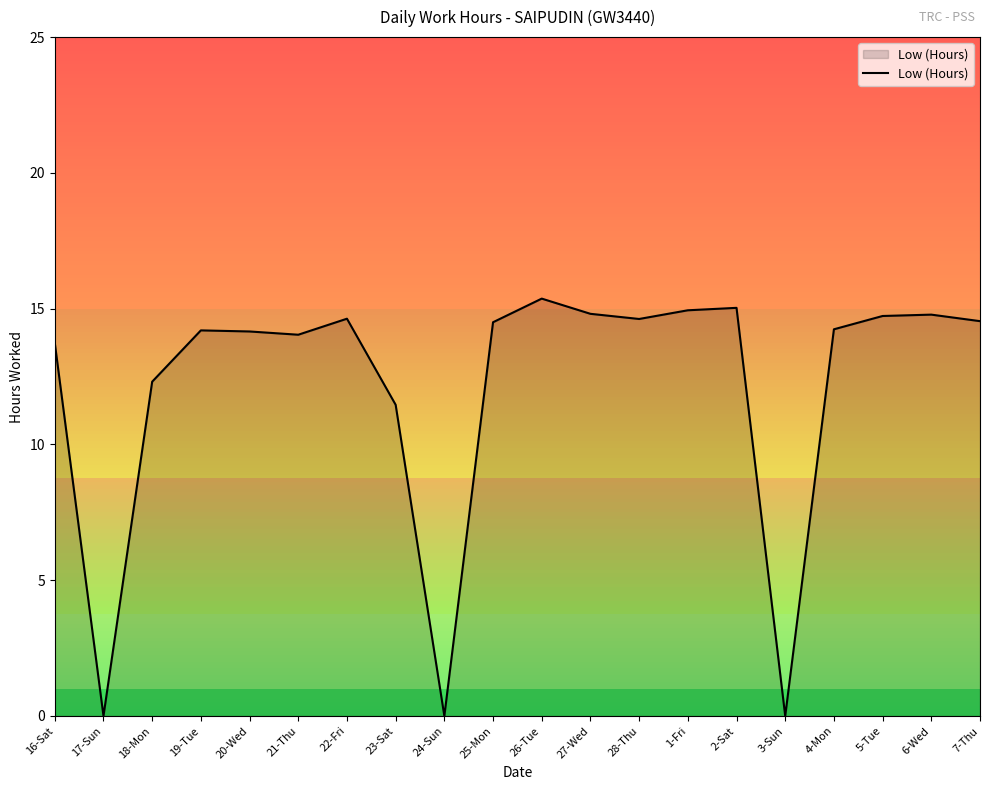

Which label corresponds to the largest value in the chart?

26-Tue